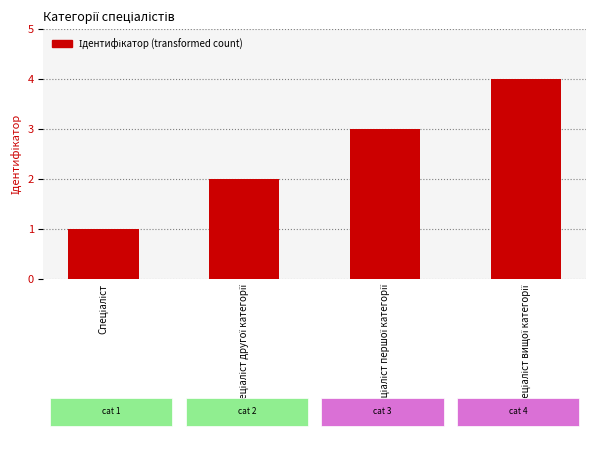

What is the greatest value displayed?

4